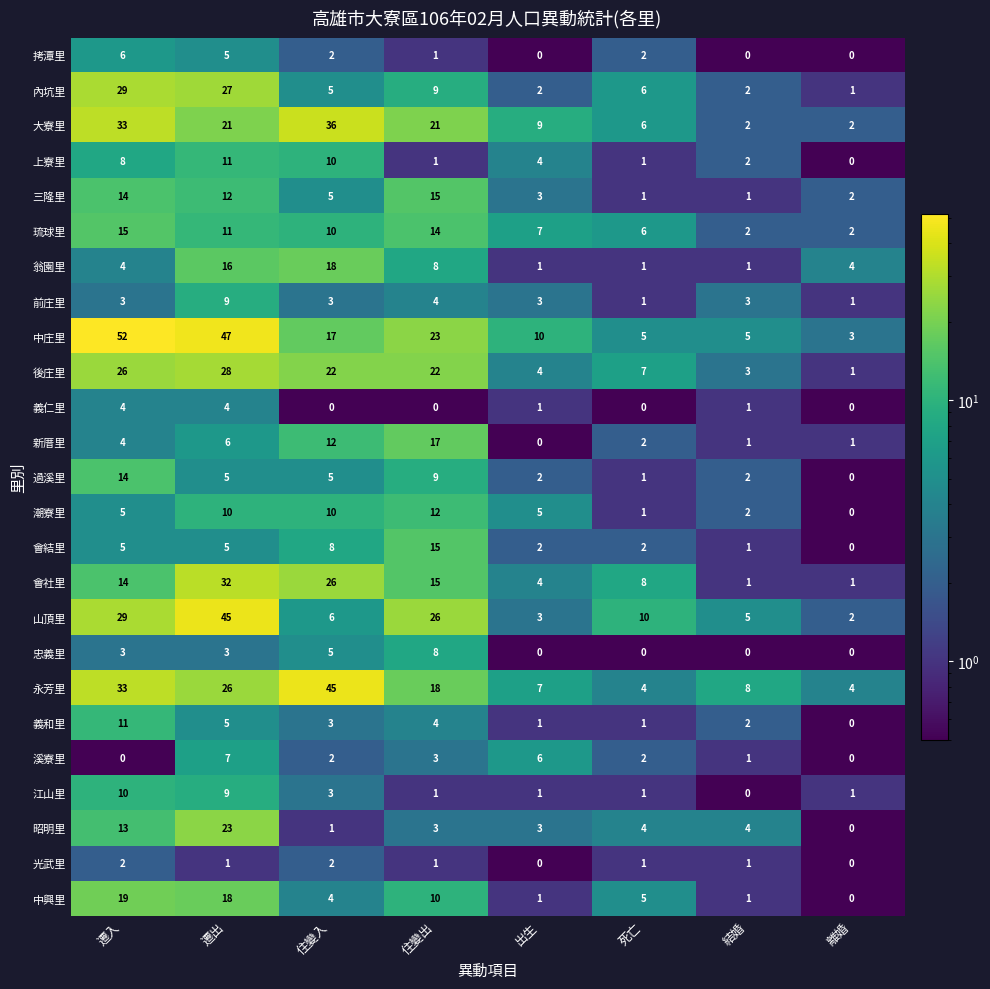

How many categories are shown in the chart?

8